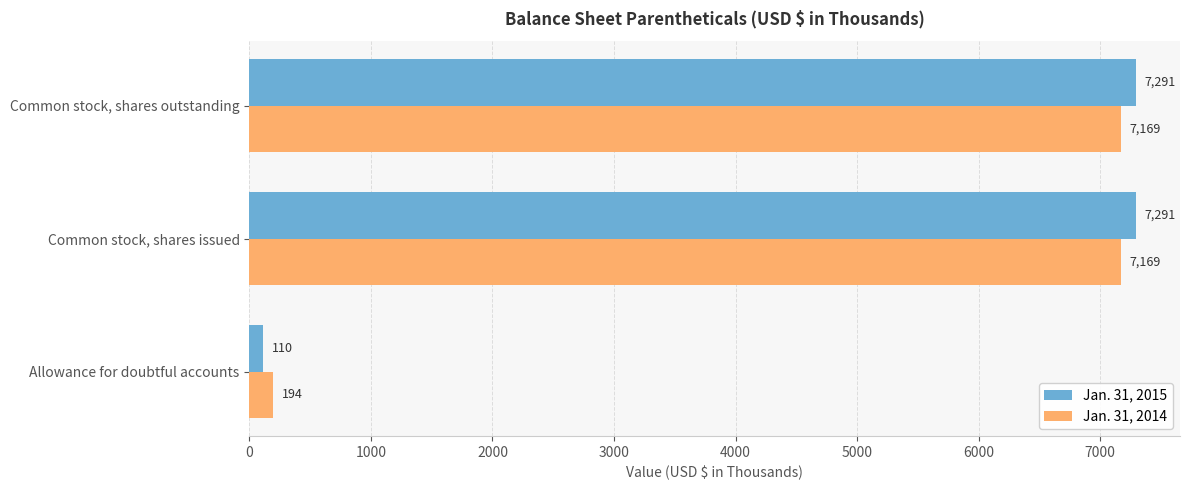

Rank the series by their maximum value, from highest to lowest.

Jan. 31, 2015, Jan. 31, 2014